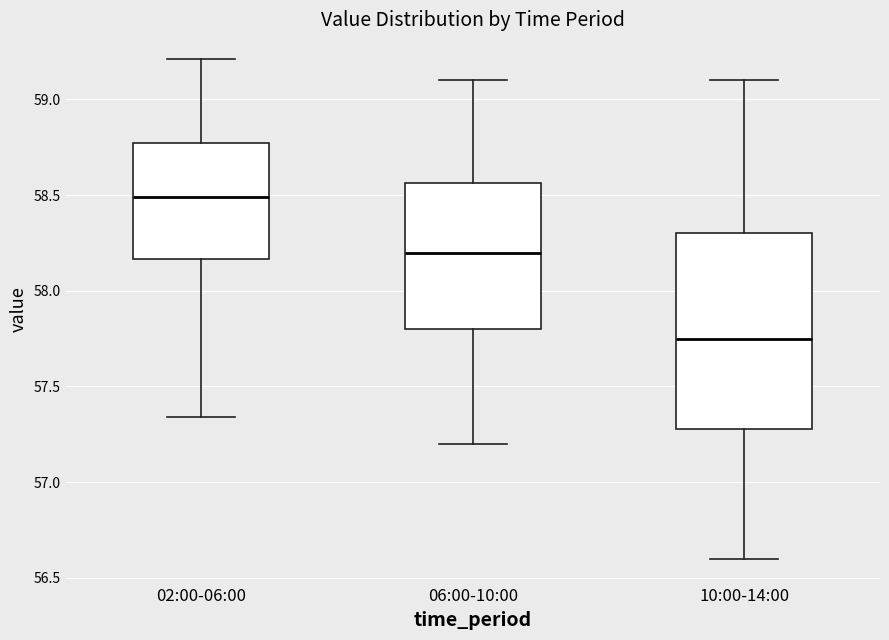

Which box is the tallest, from its lower edge to its upper edge?

10:00-14:00